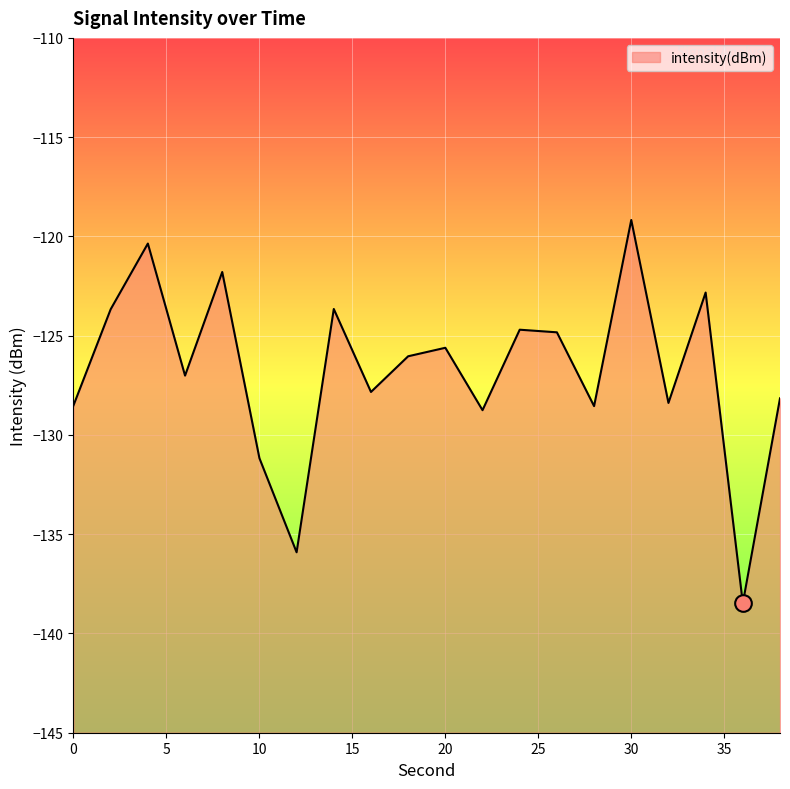

What is the value of the 20th point from the left?

-128.2